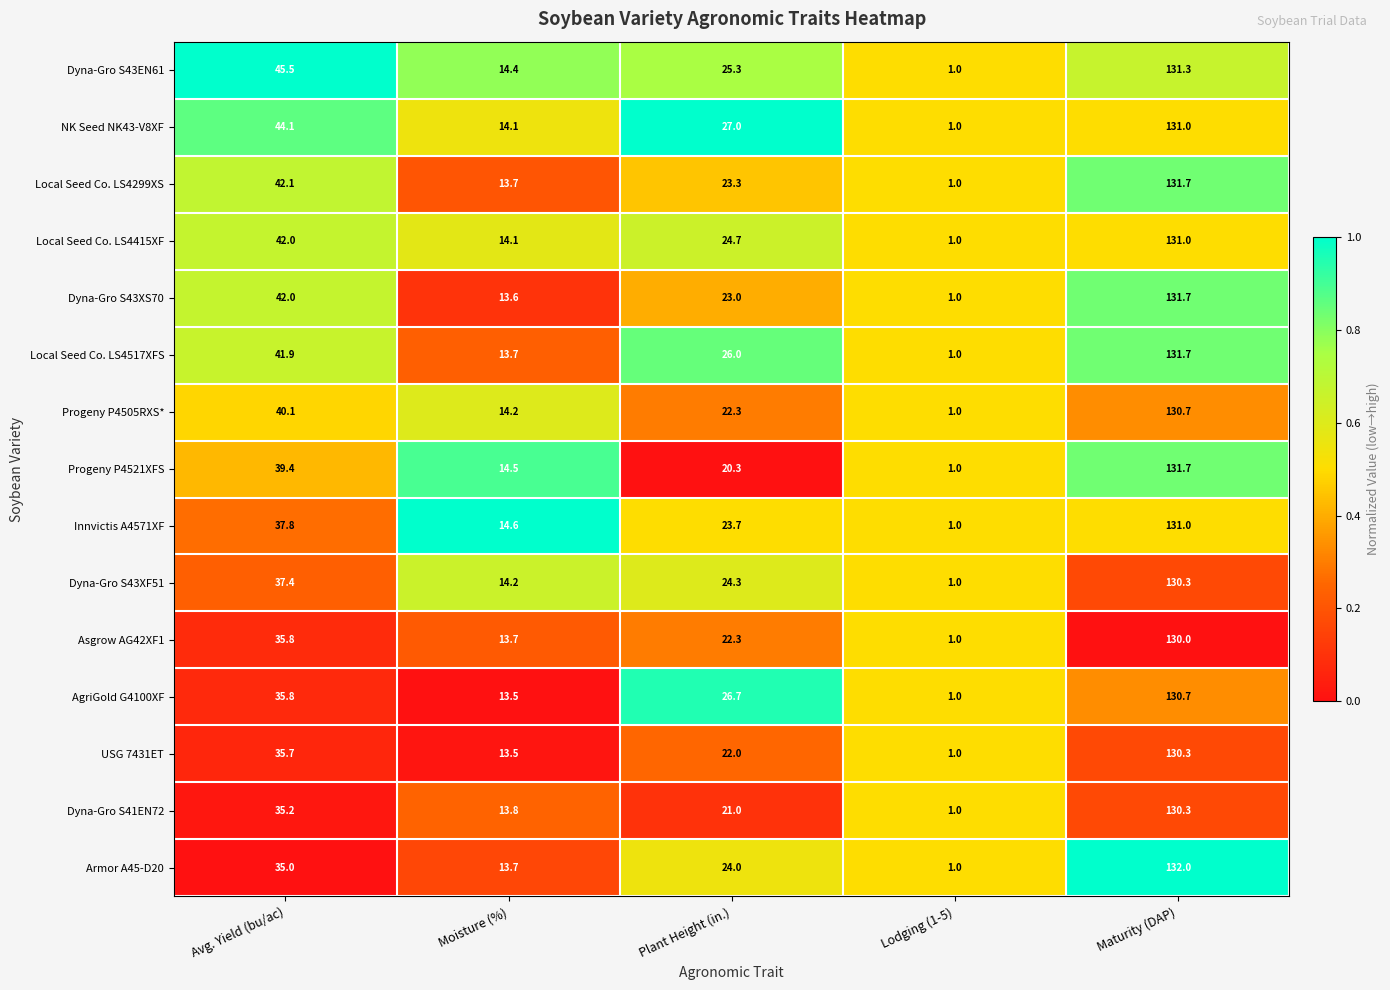

At which category is the sum across all series the highest?

Maturity (DAP)